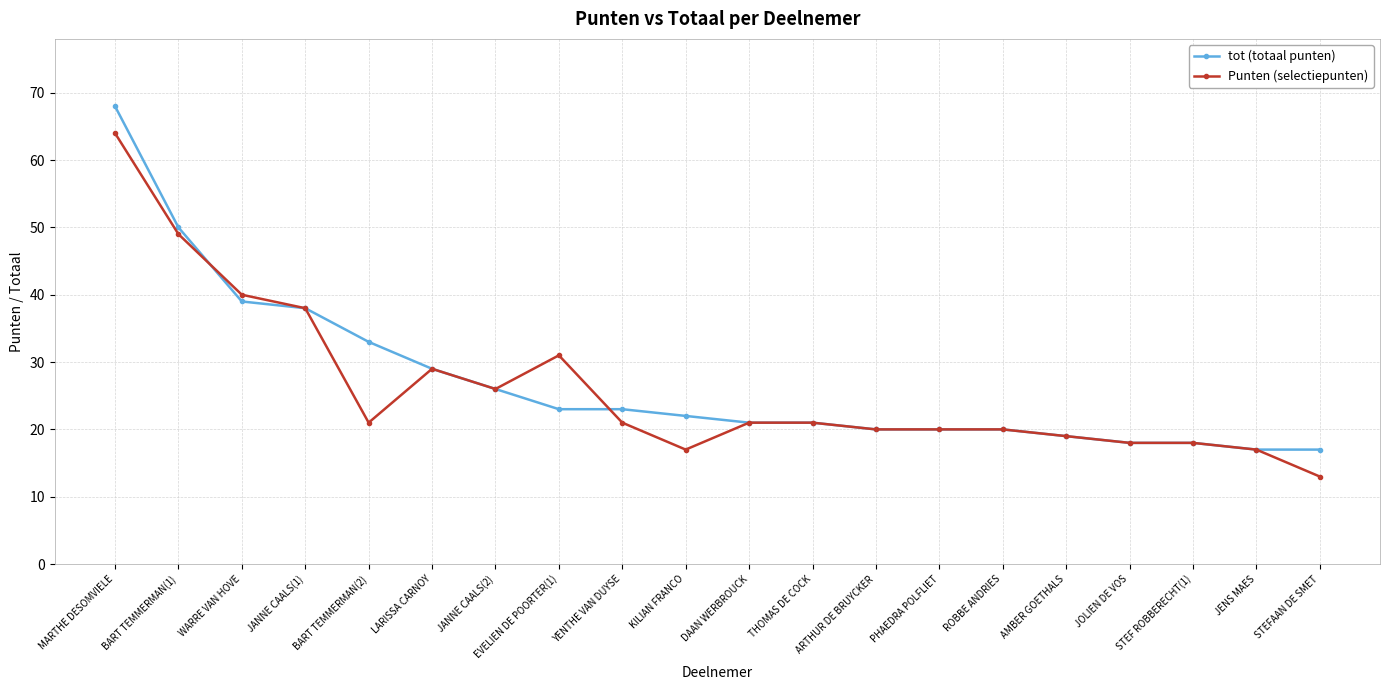

What is the greatest value displayed?

68